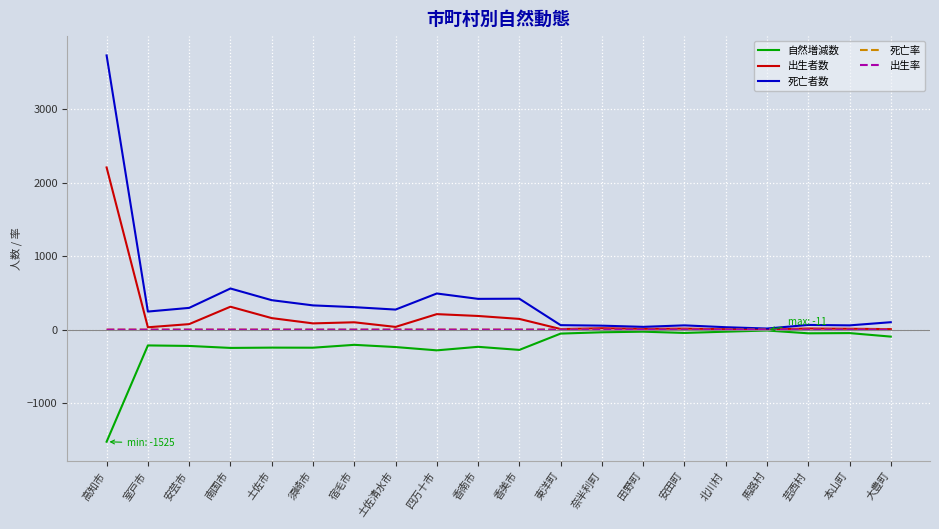

Does the chart have visible grid lines?

Yes